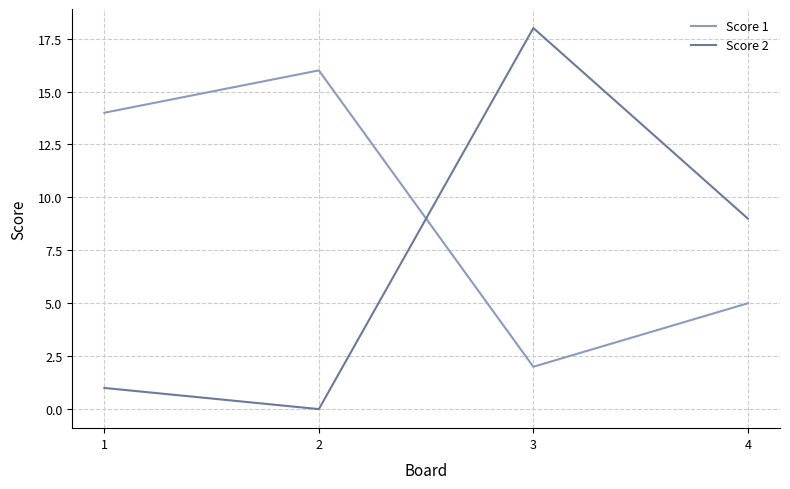

True or false: Score 1 has more than 0 points higher than both neighbors.

True